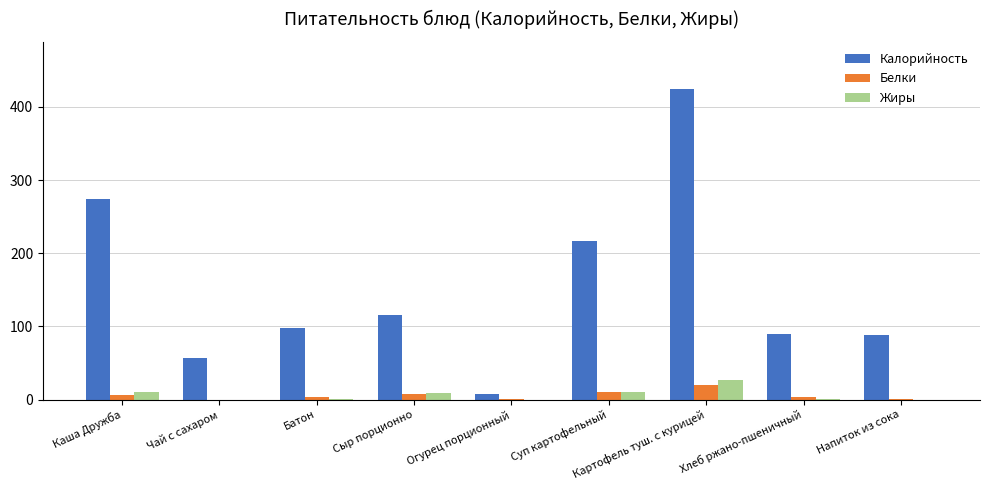

How many groups of bars are there?

9